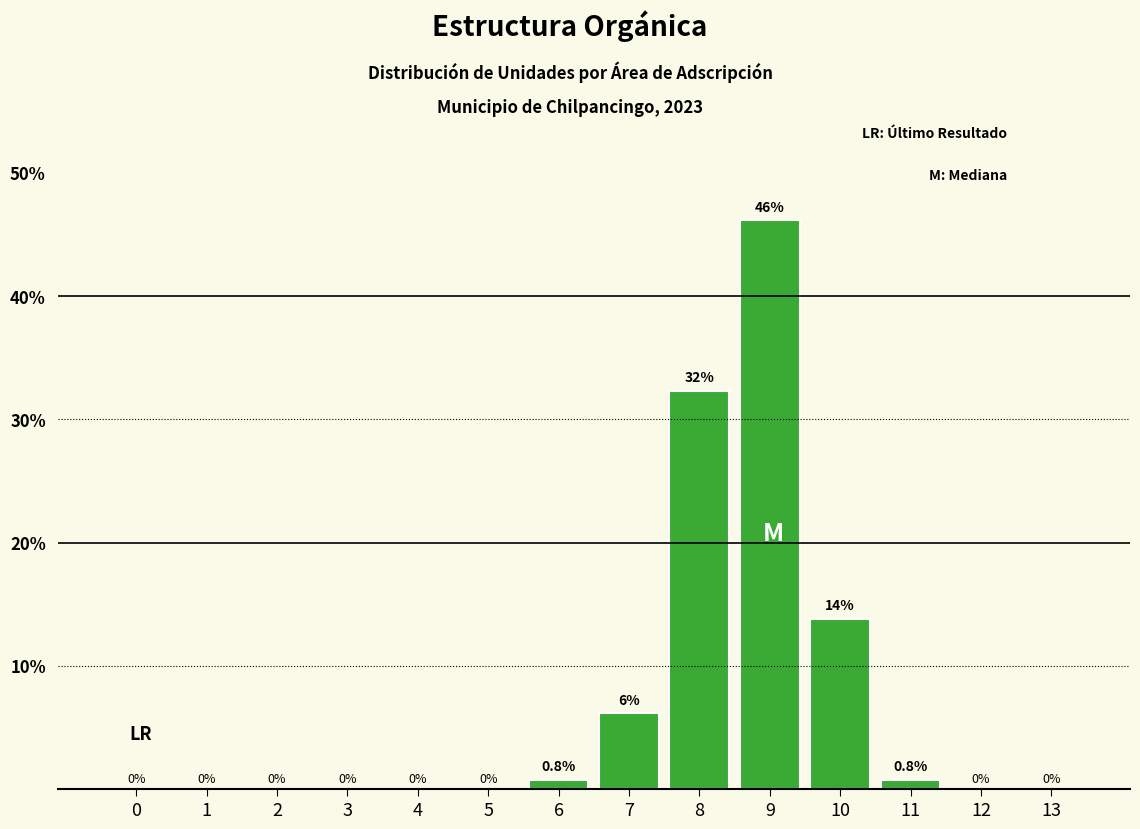

What is the sum of all values?

100.0